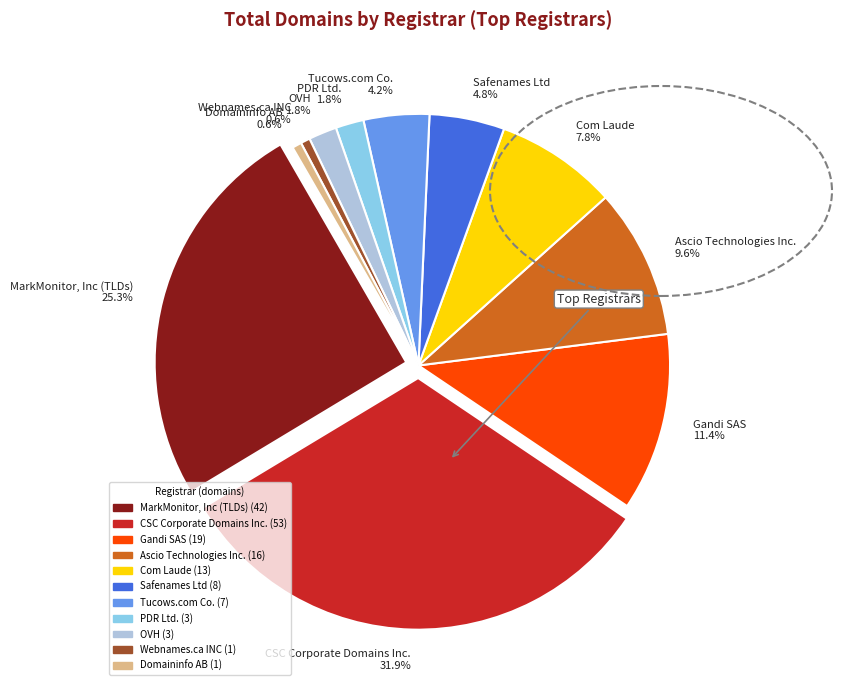

To the nearest percent, what is the difference between the largest and smallest slice percentages?

31%